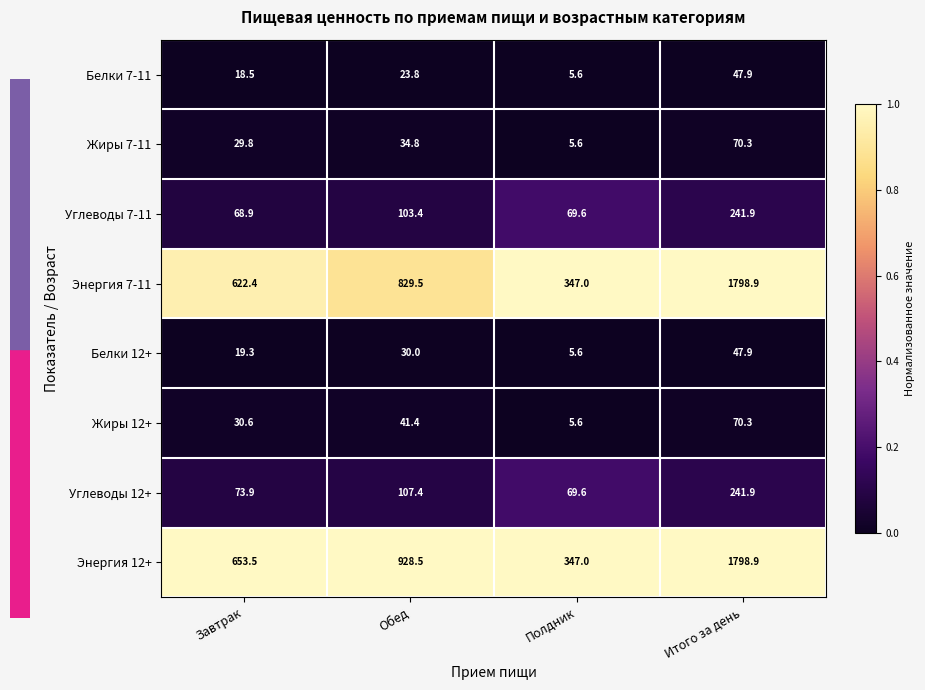

At which label does Белки 12+ reach its minimum?

Полдник